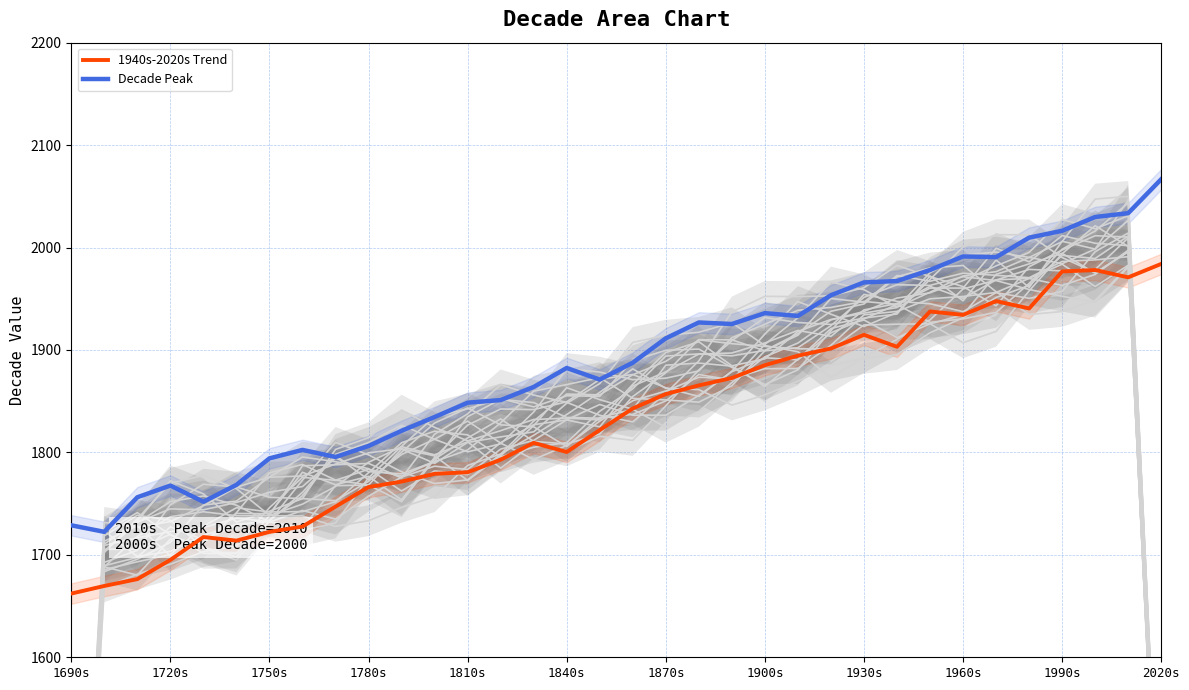

What is the sum of the values at 1700s and 2020s?

3789.2